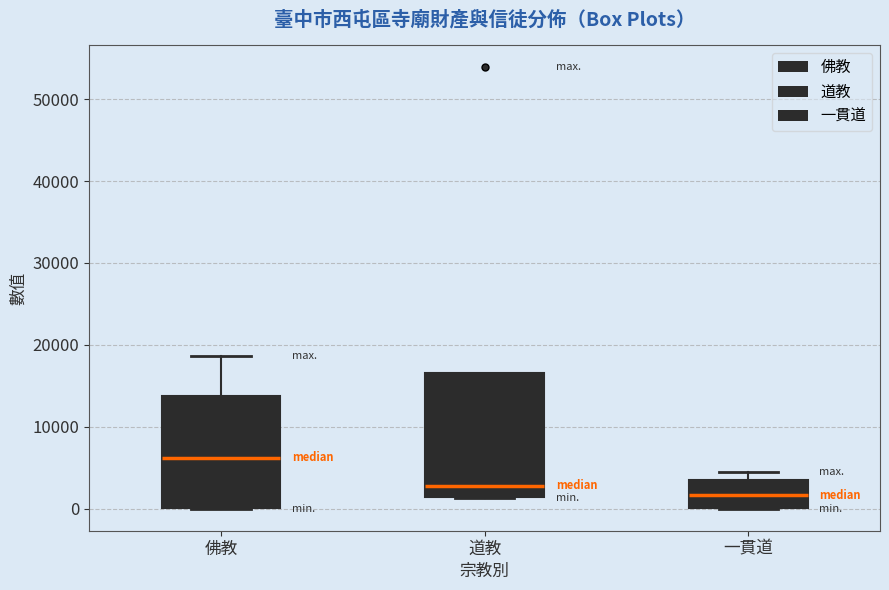

Which box is the tallest, from its lower edge to its upper edge?

道教